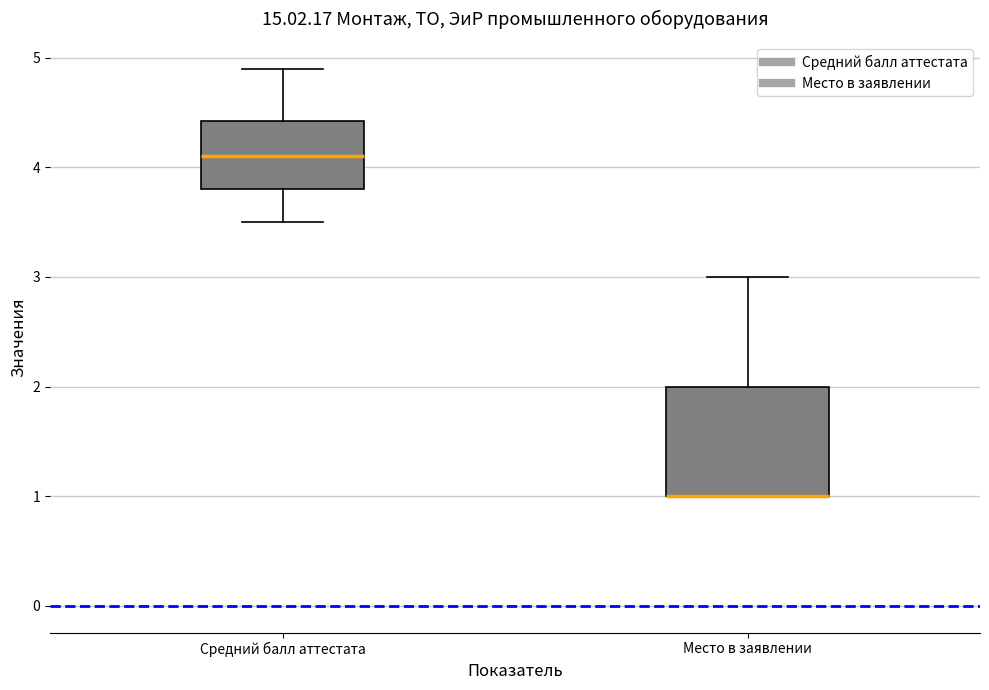

Comparing the boxes themselves (not the whiskers), which one is the tallest?

Место в заявлении